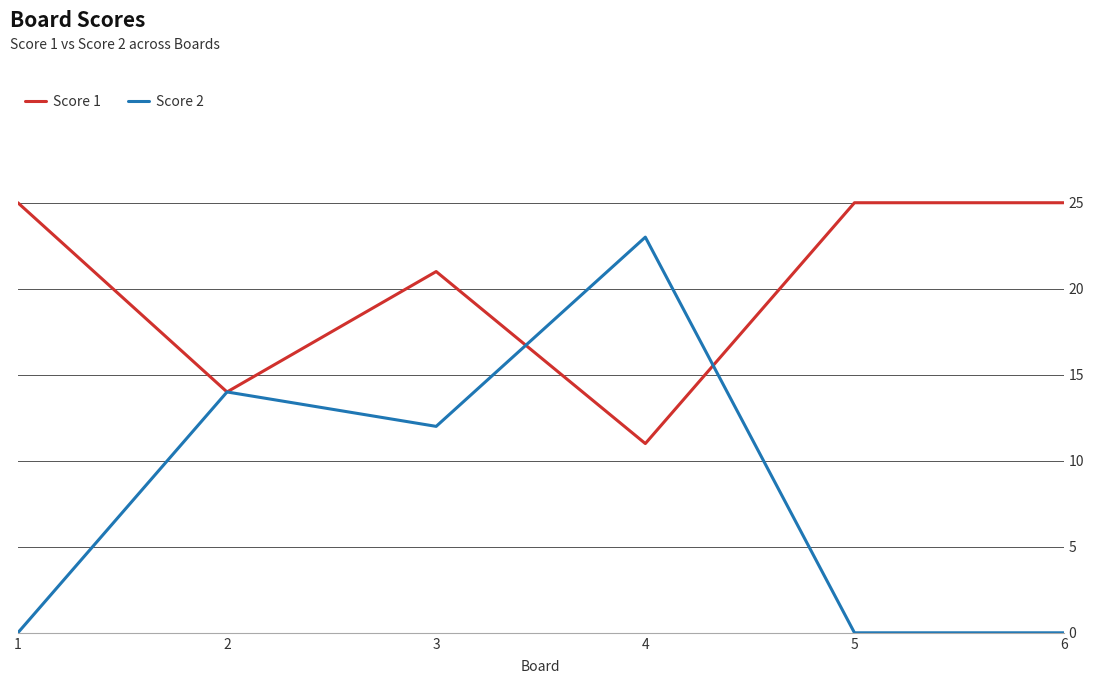

Reading left to right, transcribe all the data shown in this chart.

Score 1: 25	14	21	11	25	25
Score 2: 0	14	12	23	0	0